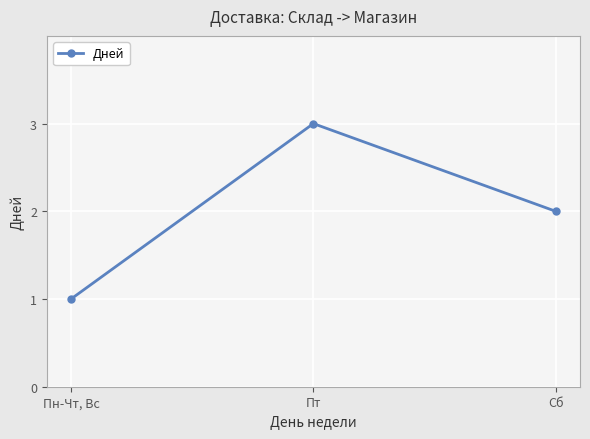

What is the sum of all values?

6